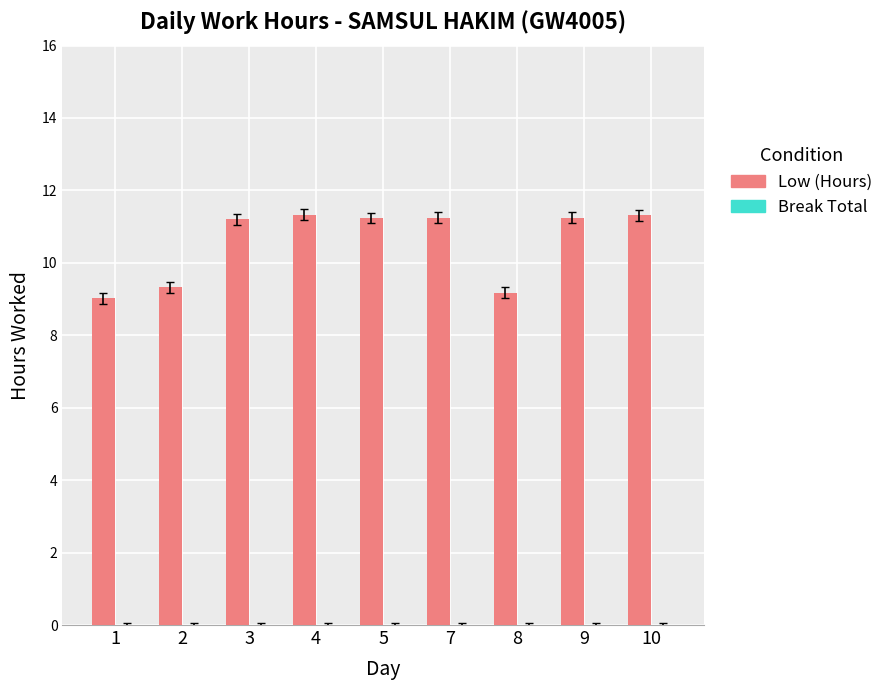

Approximately how many times larger is the value at 1 compared to 2?

1.0